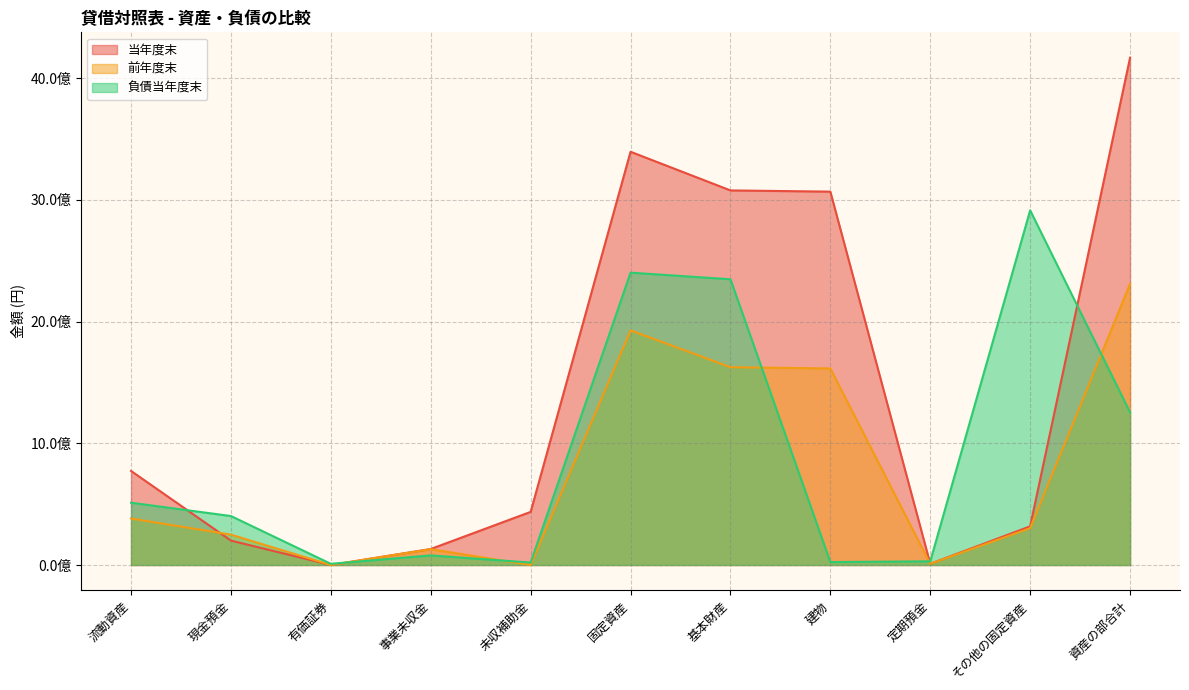

Reading left to right, extract all data points from this chart.

当年度末: 流動資産=772598077	現金預金=200652261	有価証券=50000	事業未収金=131522730	未収補助金=436352304	固定資産=3394230677	基本財産=3076736399	建物=3066736399	定期預金=10000000	その他の固定資産=317494278	資産の部合計=4166828754
前年度末: 流動資産=381973500	現金預金=249379744	有価証券=50000	事業未収金=130002399	未収補助金=0	固定資産=1927067242	基本財産=1624527696	建物=1614527696	定期預金=10000000	その他の固定資産=302539546	資産の部合計=2309040742
負債当年度末: 流動資産=511669062	現金預金=402215818	有価証券=9703050	事業未収金=78930000	未収補助金=20016000	固定資産=2401299836	基本財産=2346978000	建物=24091000	定期預金=30230836	その他の固定資産=2912968898	資産の部合計=1253859856